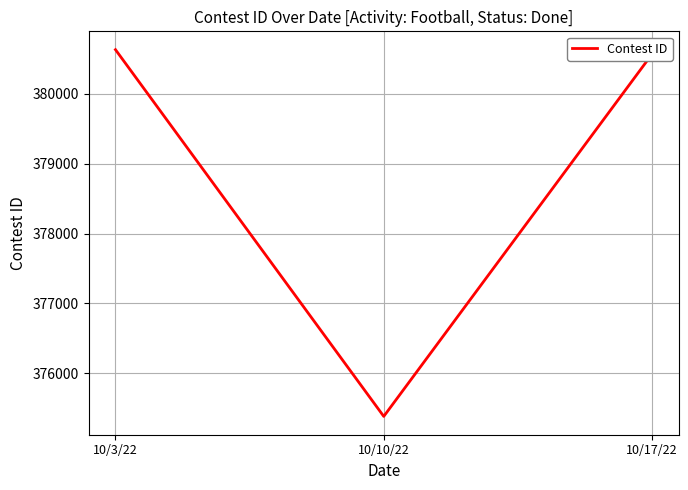

The chart shows a value of 375382 at 10/10/22. True or false?

True